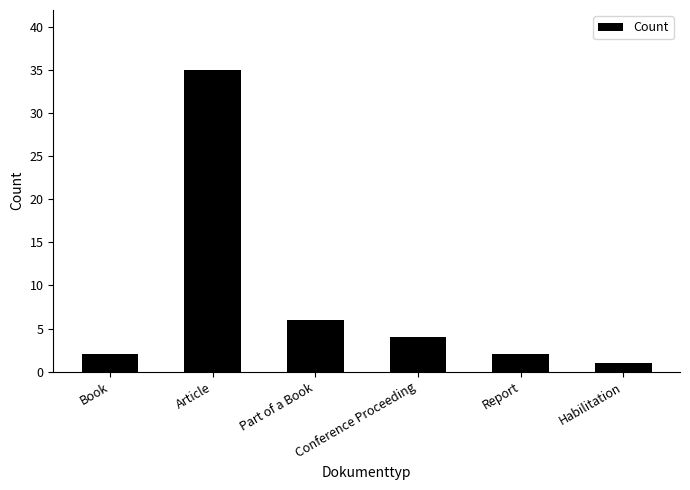

Which label corresponds to the largest value in the chart?

Article